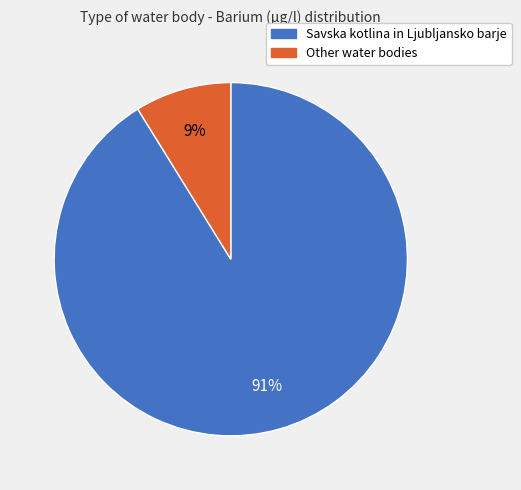

Do Other water bodies and Savska kotlina in Ljubljansko barje together represent more than half of the pie?

Yes